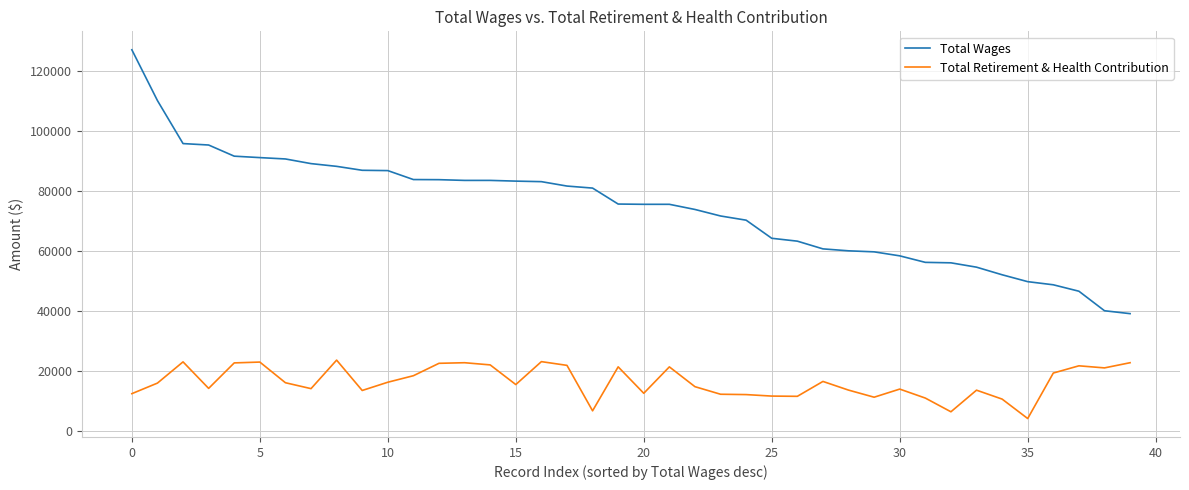

Which series has the largest total across all categories?

Total Wages